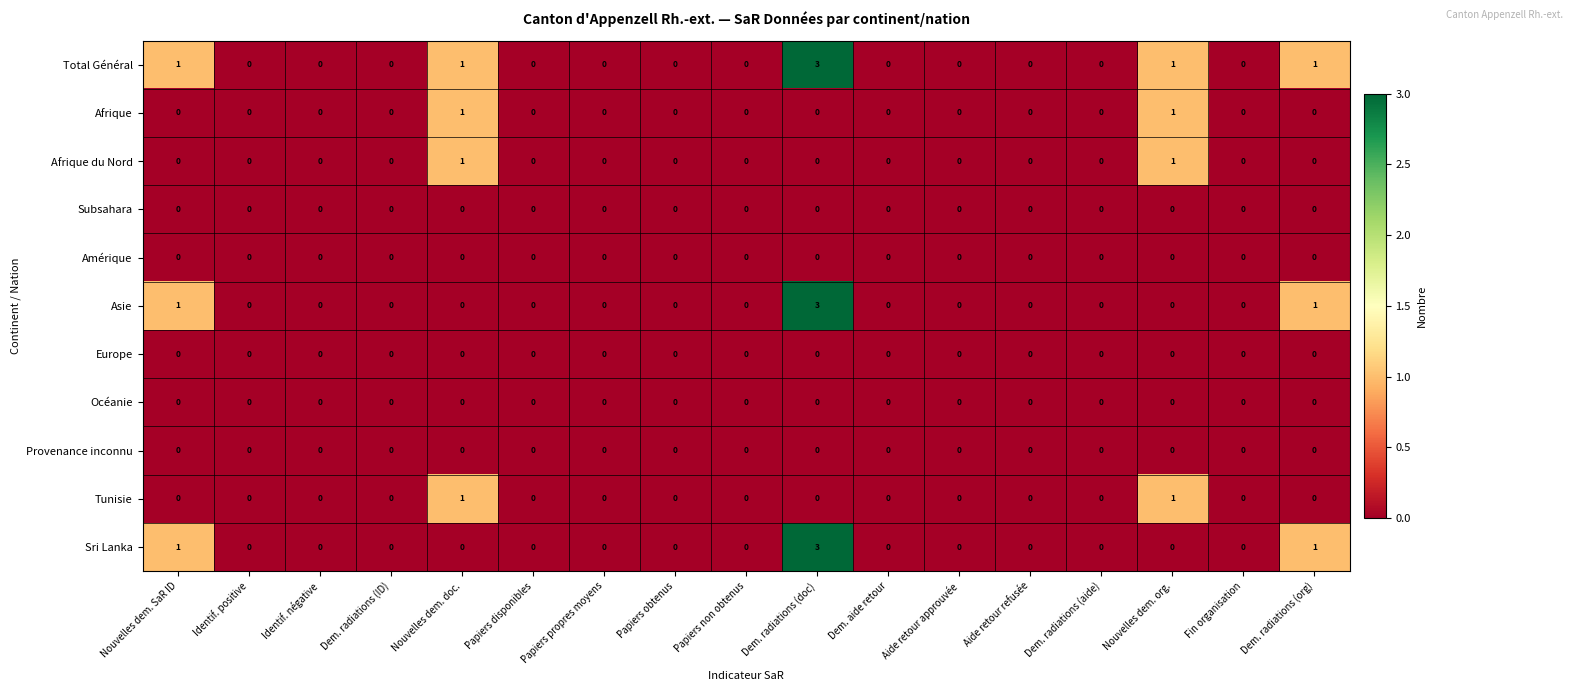

What is the greatest value displayed?

3